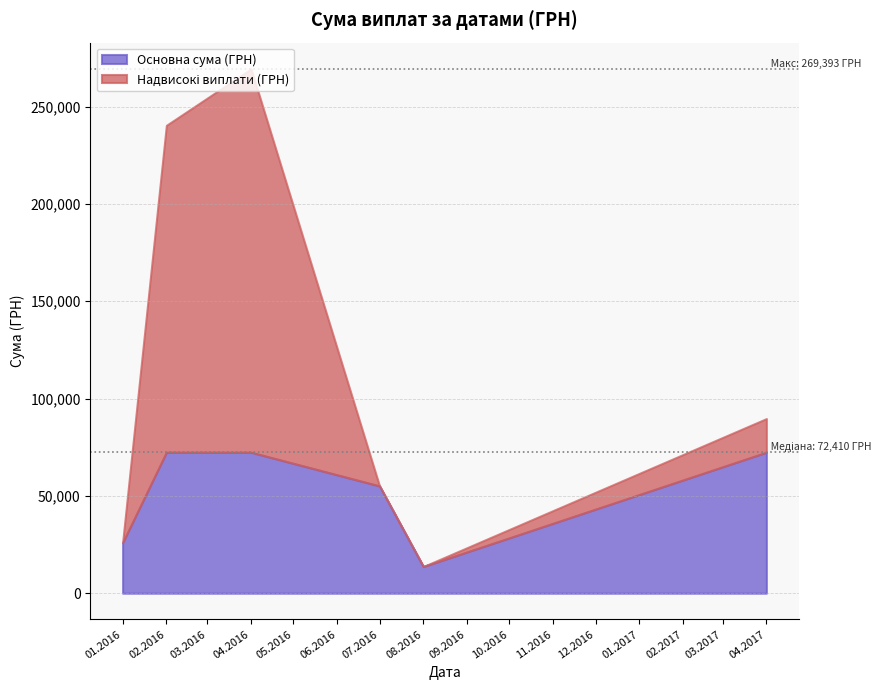

What is the difference between the second highest and second lowest values in the Основна сума (ГРН) series?

46459.2